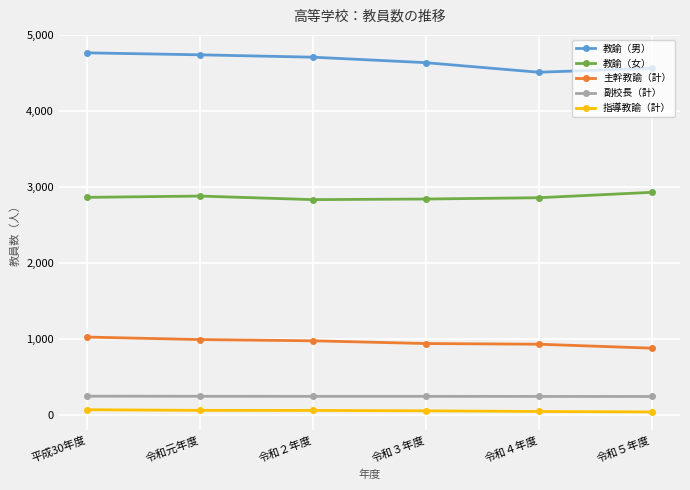

Does the chart display data point markers on the line(s)?

Yes